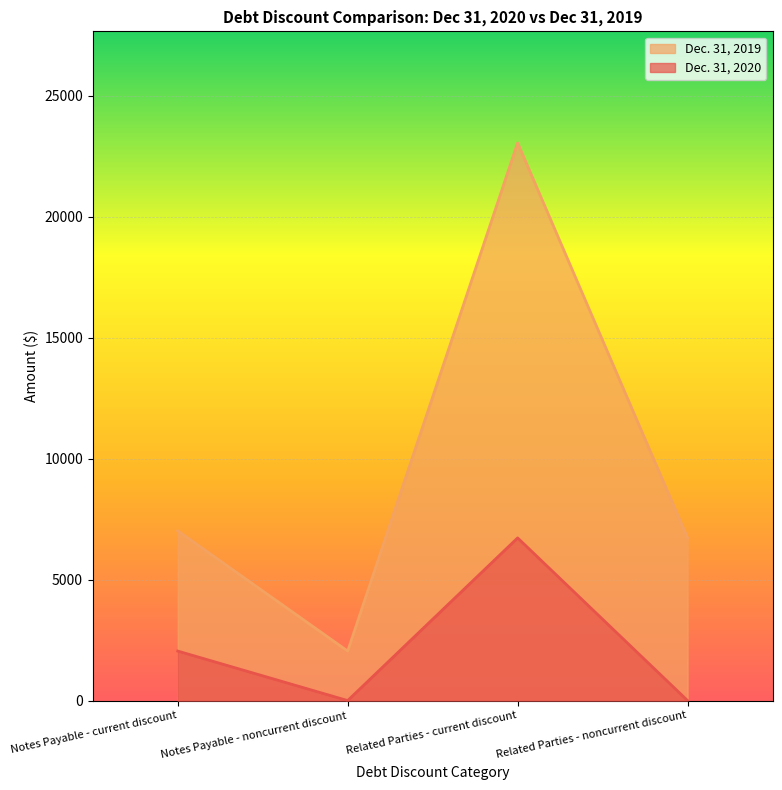

Is it true that Dec. 31, 2020 equals 0 at Related Parties - noncurrent discount?

True